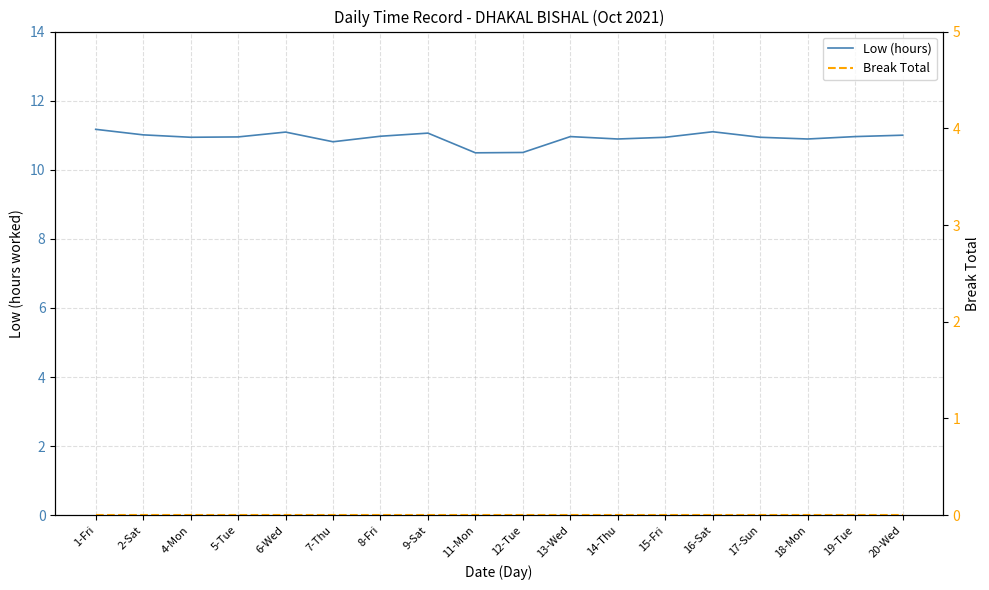

Does the chart display data point markers on the line(s)?

No